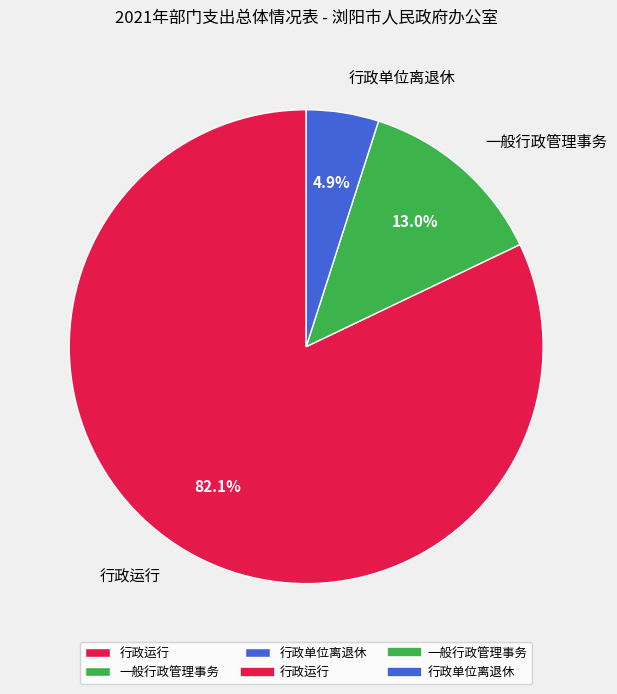

How many segments does this pie chart have?

3